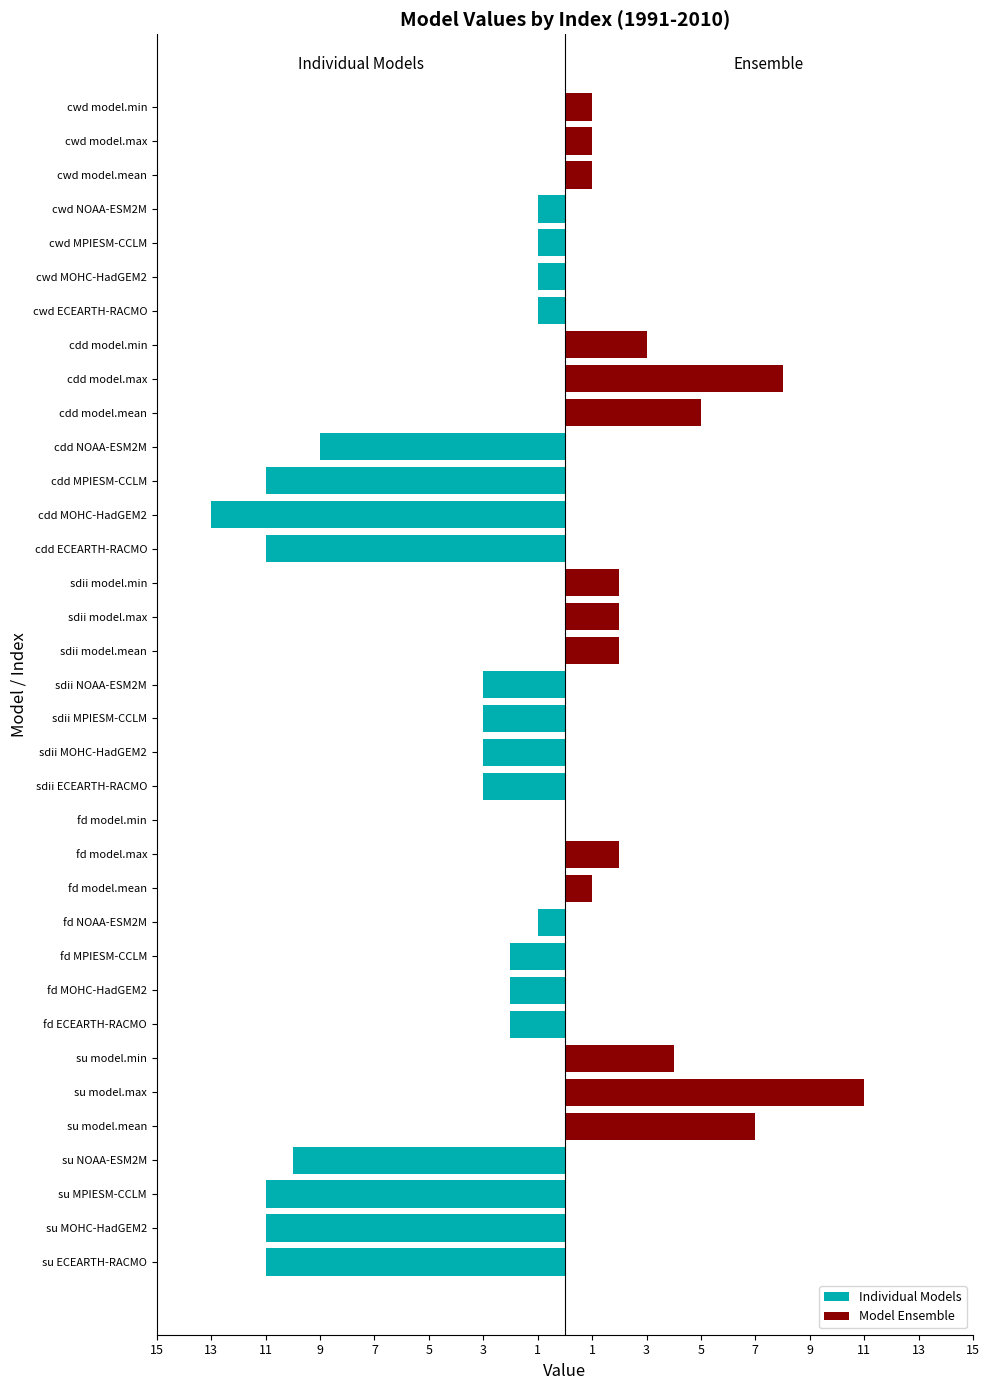

Which series changed the most between su NOAA-ESM2M and sdii ECEARTH-RACMO?

Individual Models